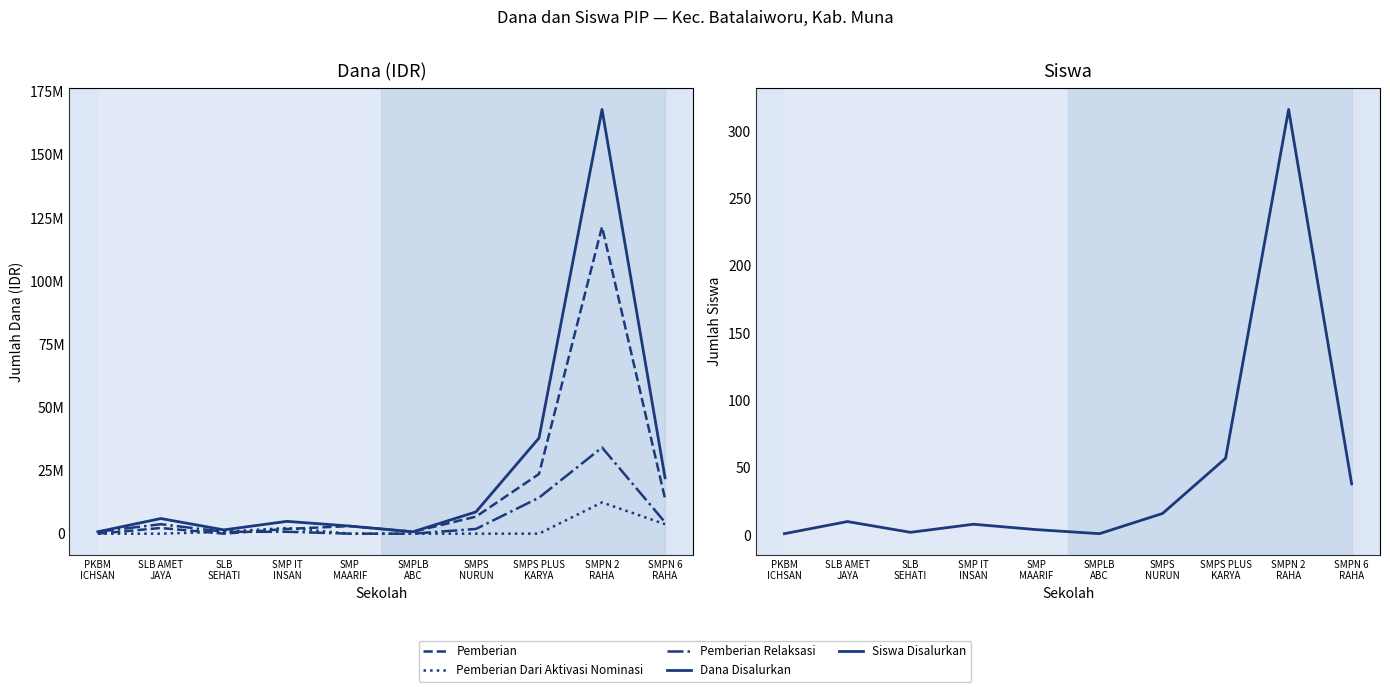

At which category does the chart reach its peak across all series?

SMPN 2
RAHA